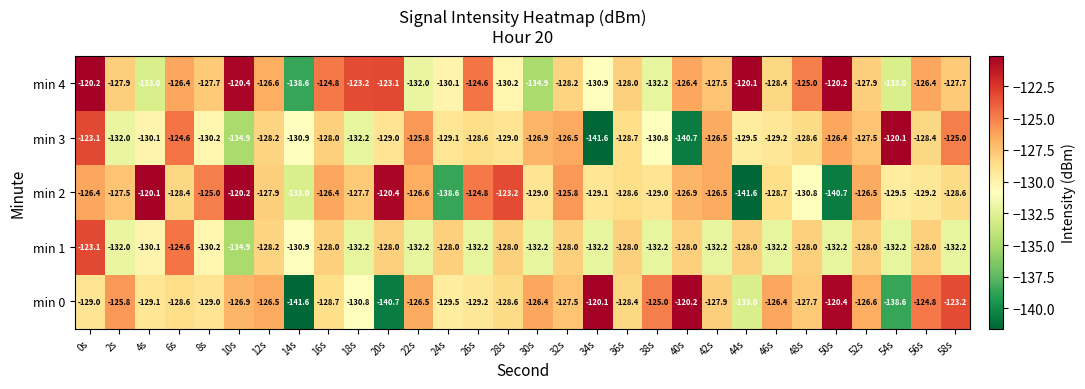

What is the minimum value shown in the chart?

-141.6